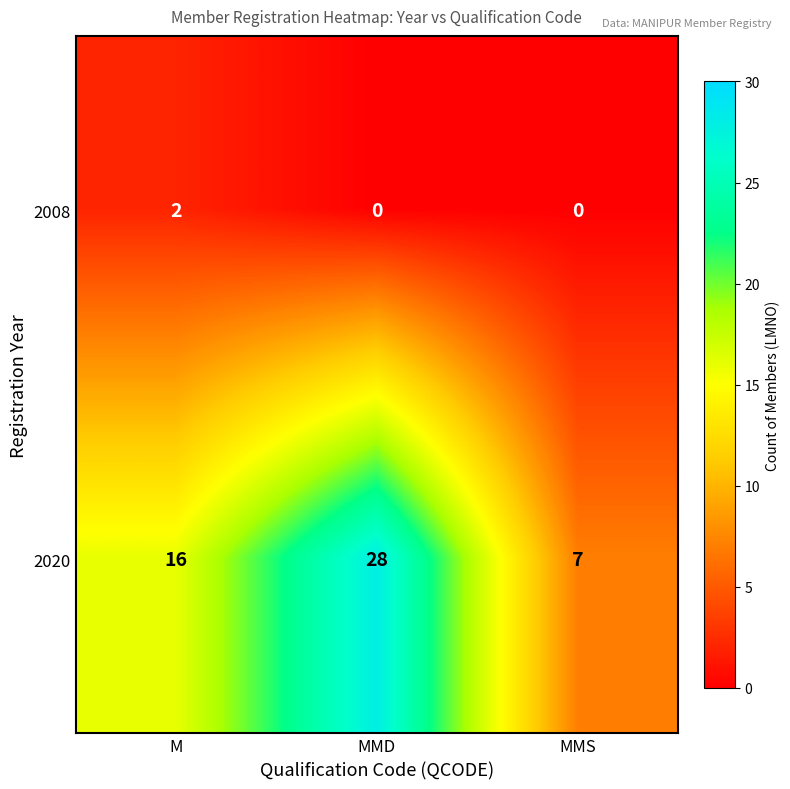

How many data points does each series have?

3